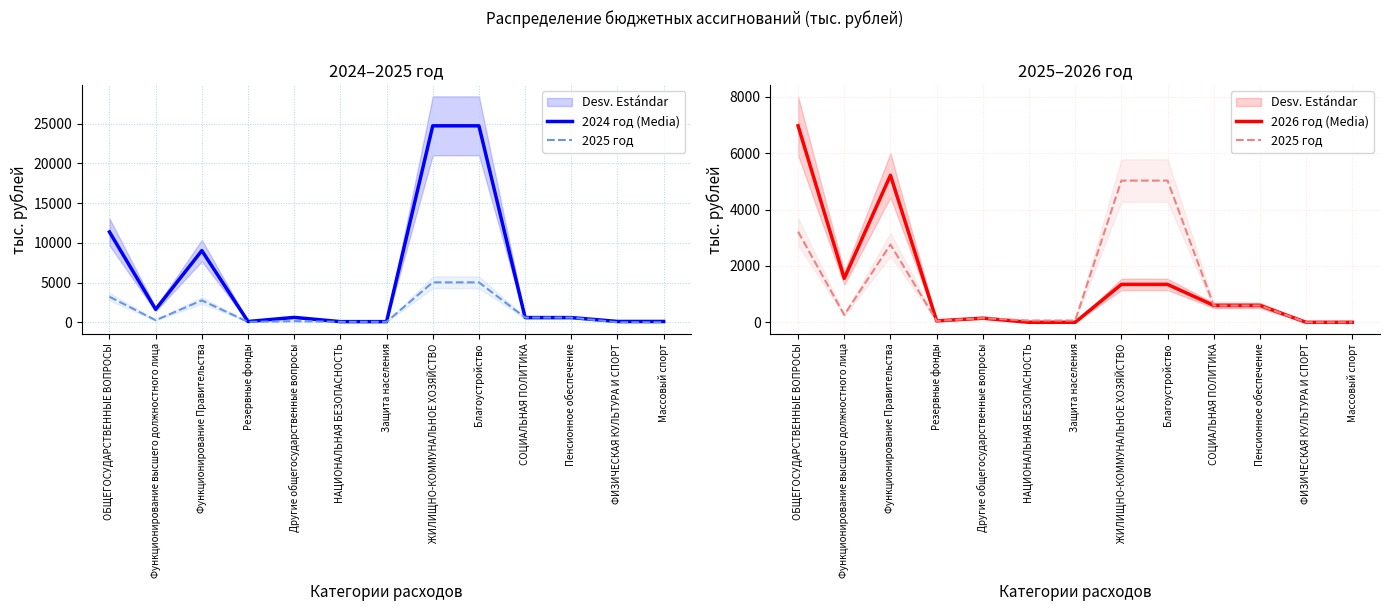

Between ОБЩЕГОСУДАРСТВЕННЫЕ ВОПРОСЫ and ФИЗИЧЕСКАЯ КУЛЬТУРА И СПОРТ, which series saw the biggest shift?

2024 год (Media)